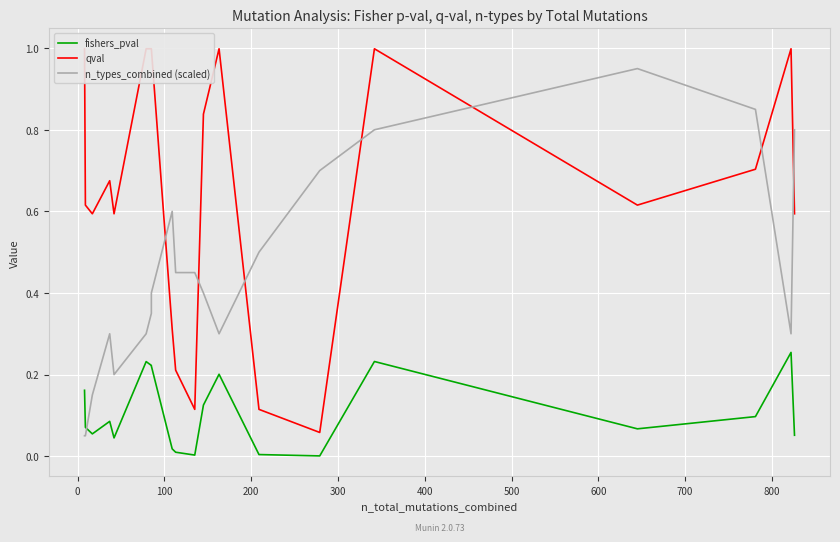

Reading right to left, what are all the values shown in this chart?

fishers_pval: 0.1	0.3	0.1	0.1	0.2	0.0	0.0	0.2	0.1	0.0	0.0	0.0	0.2	0.2	0.2	0.0	0.1	0.1	0.1	0.2
qval: 0.6	1.0	0.7	0.6	1.0	0.1	0.1	1.0	0.8	0.1	0.2	0.3	1.0	1.0	1.0	0.6	0.7	0.6	0.6	1.0
n_types_combined (scaled): 0.8	0.3	0.8	0.9	0.8	0.7	0.5	0.3	0.4	0.5	0.5	0.6	0.4	0.3	0.3	0.2	0.3	0.1	0.1	0.1